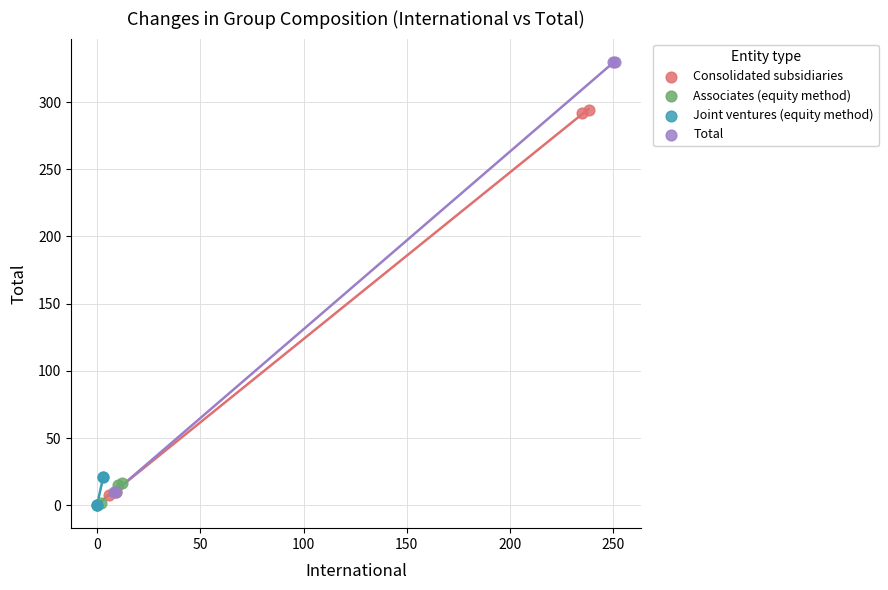

Which series has the widest spread of Y values?

Total